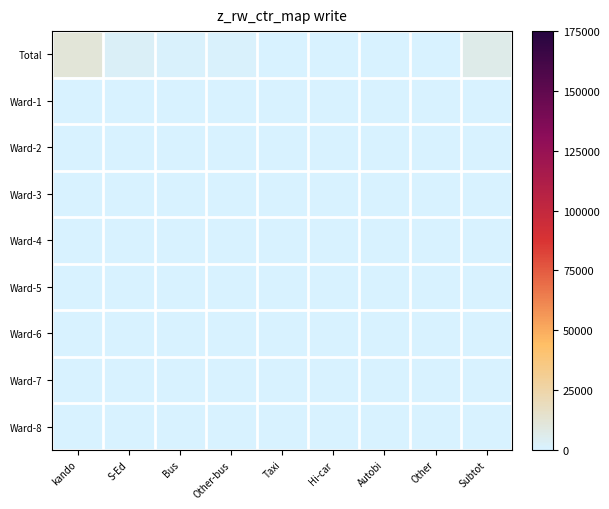

Which label corresponds to the smallest value in the chart?

Taxi